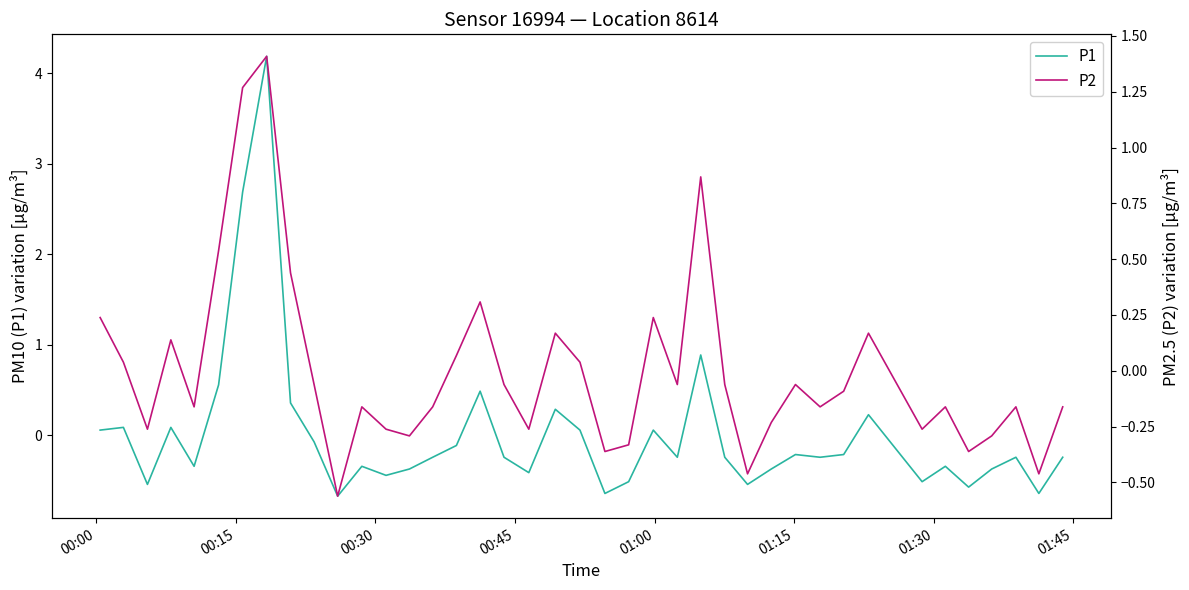

Does the chart have visible grid lines?

No